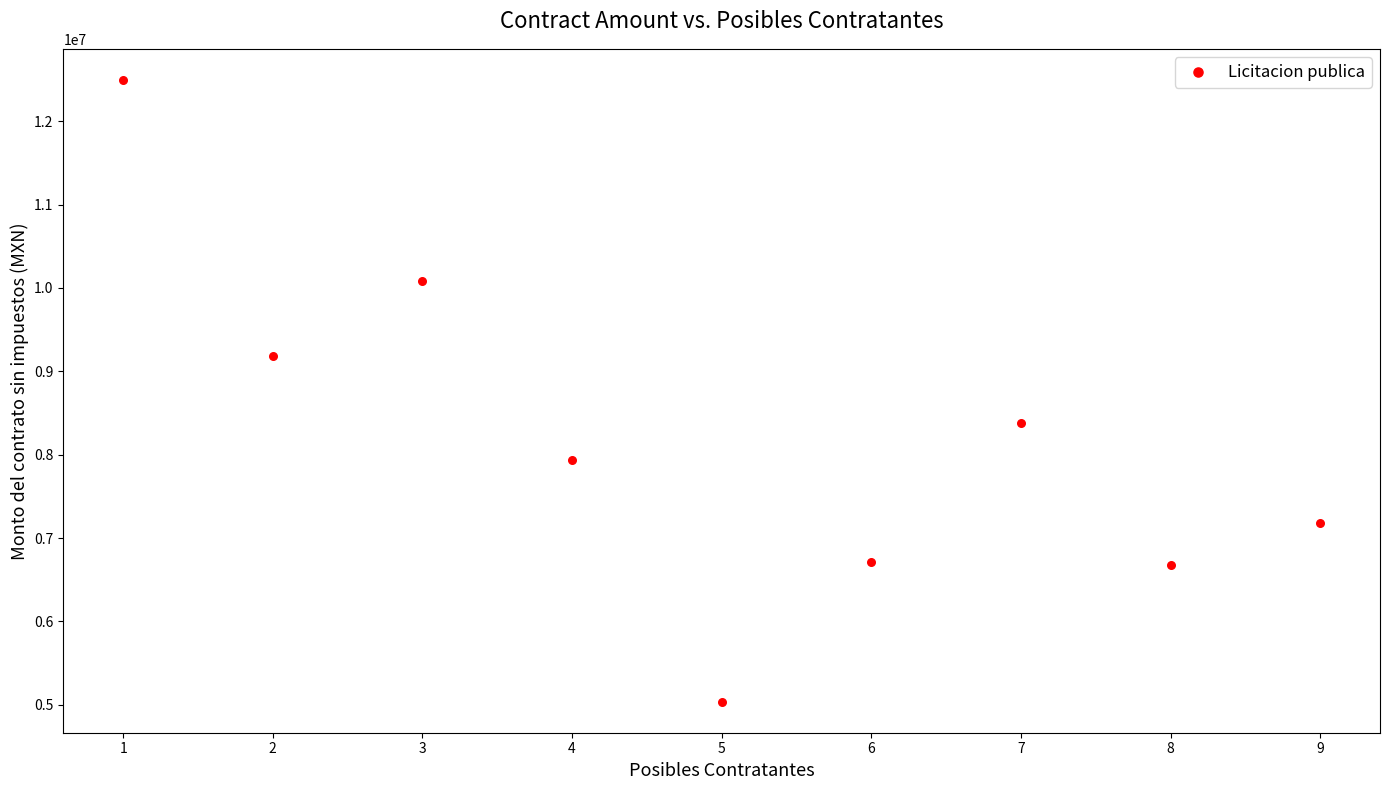

What is the average Y value?

8187790.8